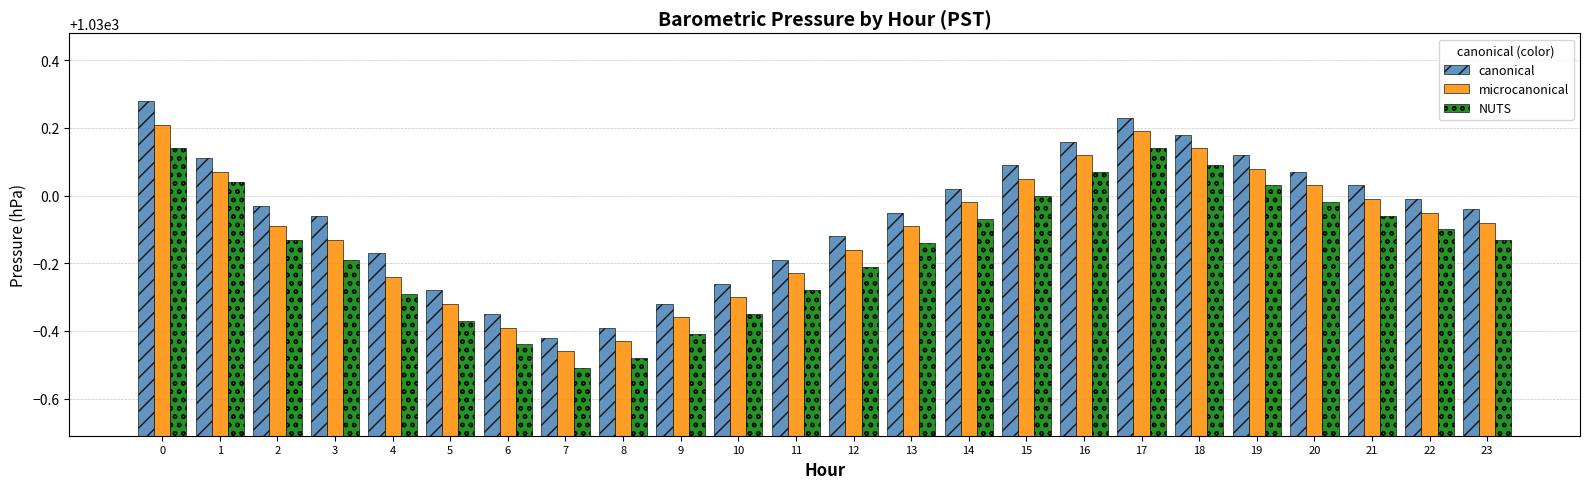

Is the value of NUTS at 3 greater than the value of microcanonical at 6?

Yes